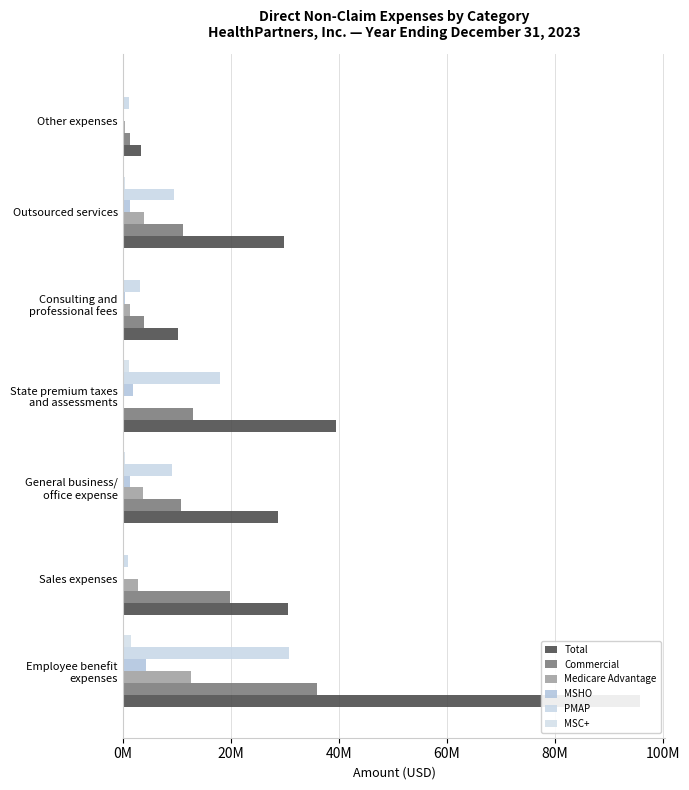

What is the minimum value for Total?

3458628